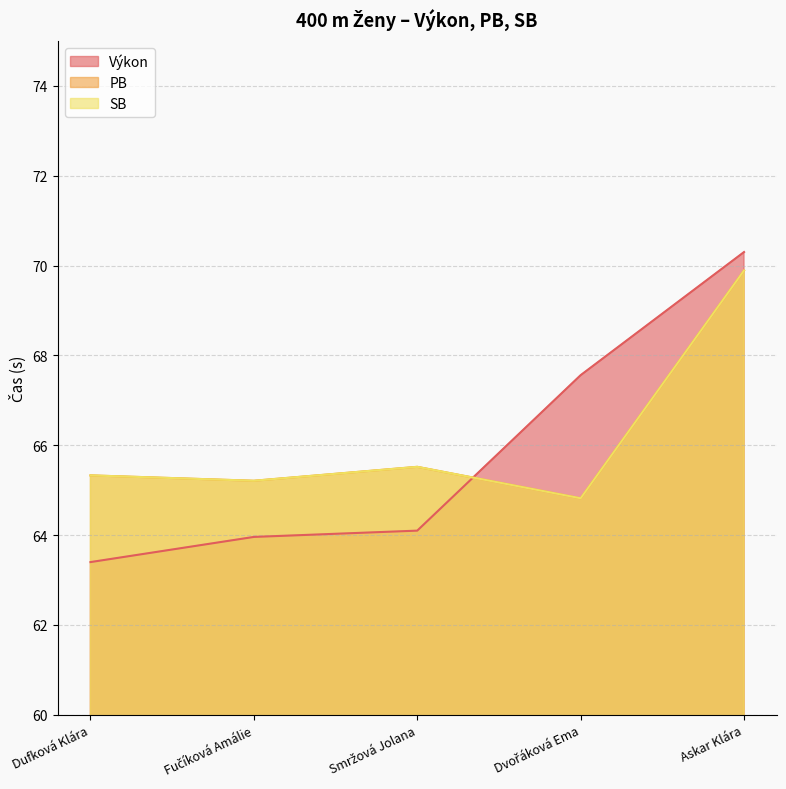

Which series changed the most between Smržová Jolana and Askar Klára?

Výkon